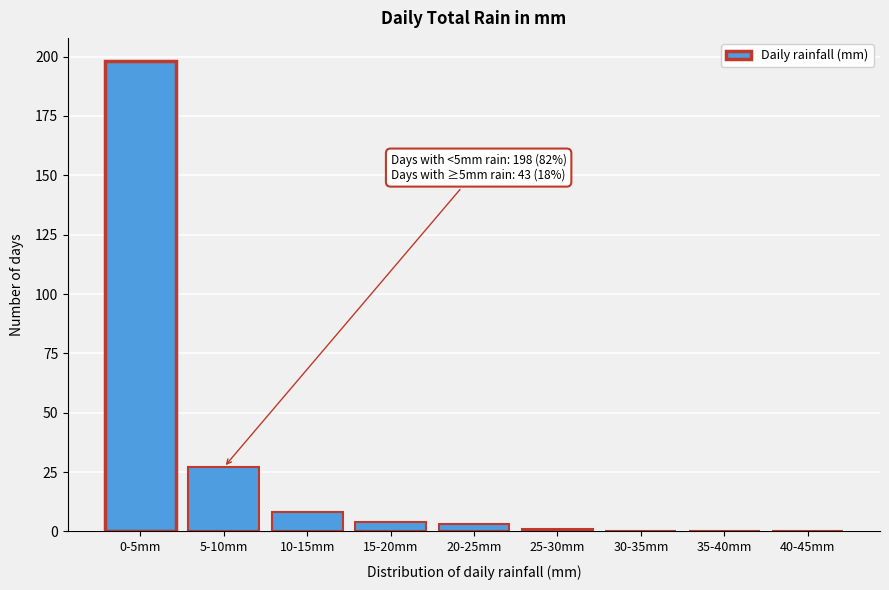

Reading right to left, list all the values displayed in this chart.

40-45mm=0	35-40mm=0	30-35mm=0	25-30mm=1	20-25mm=3	15-20mm=4	10-15mm=8	5-10mm=27	0-5mm=198